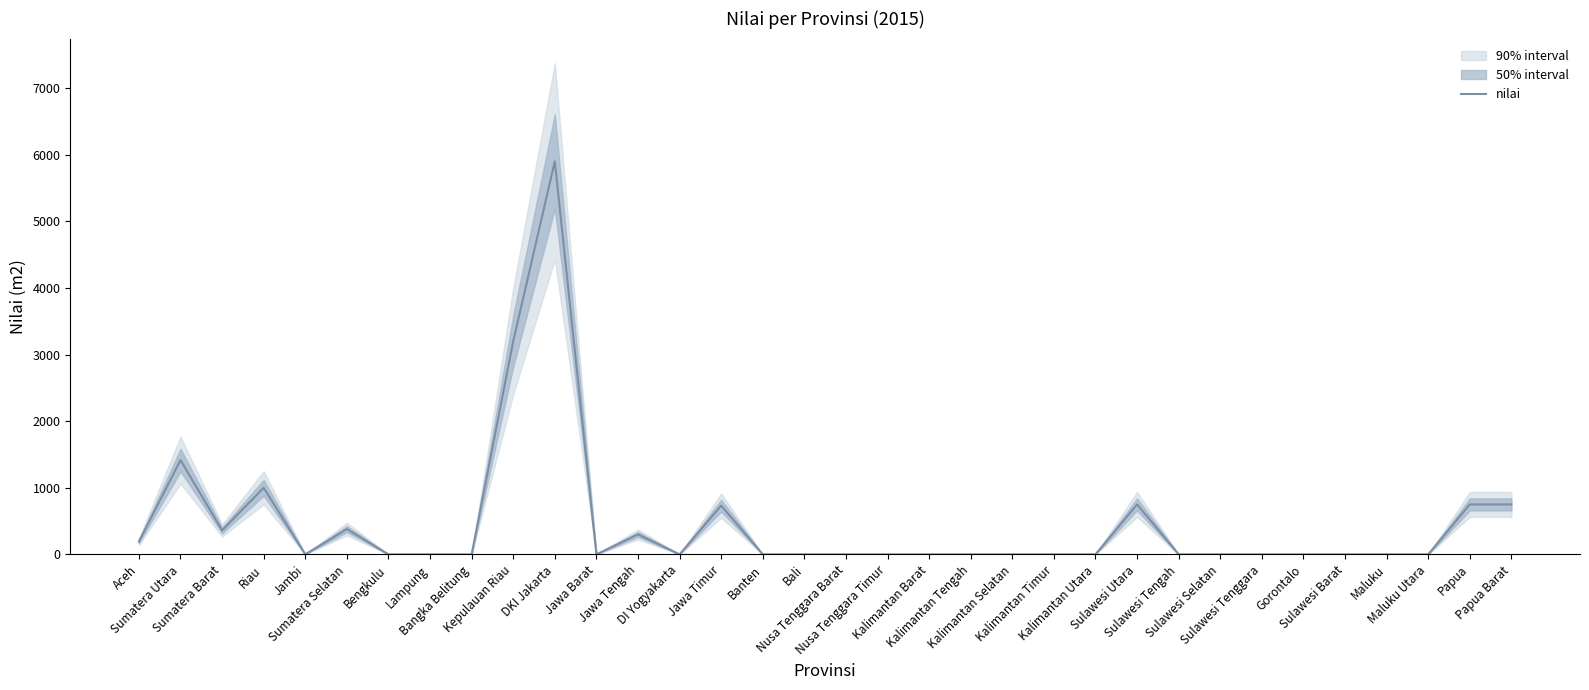

Reading left to right, what are all the values shown in this chart?

Aceh=192	Sumatera Utara=1415	Sumatera Barat=360	Riau=1000	Jambi=0	Sumatera Selatan=380	Bengkulu=0	Lampung=0	Bangka Belitung=0	Kepulauan Riau=3200	DKI Jakarta=5900	Jawa Barat=0	Jawa Tengah=300	DI Yogyakarta=0	Jawa Timur=732	Banten=0	Bali=0	Nusa Tenggara Barat=0	Nusa Tenggara Timur=0	Kalimantan Barat=0	Kalimantan Tengah=0	Kalimantan Selatan=0	Kalimantan Timur=0	Kalimantan Utara=0	Sulawesi Utara=750	Sulawesi Tengah=0	Sulawesi Selatan=0	Sulawesi Tenggara=0	Gorontalo=0	Sulawesi Barat=0	Maluku=0	Maluku Utara=0	Papua=750	Papua Barat=750